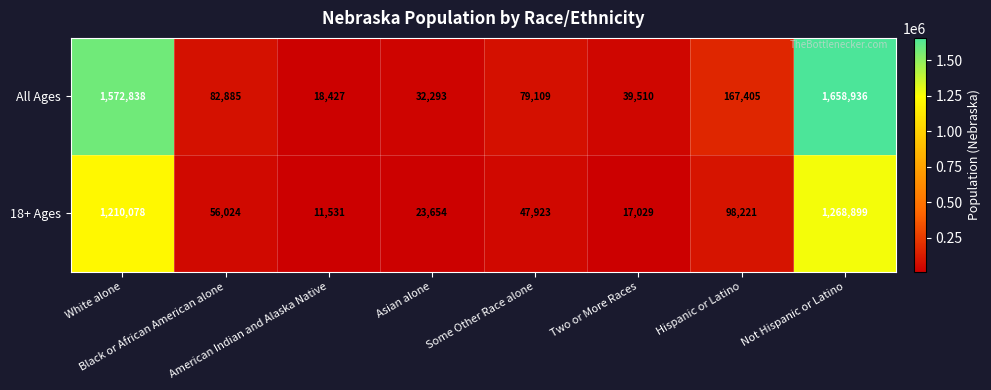

Which series has the widest spread of values?

All Ages